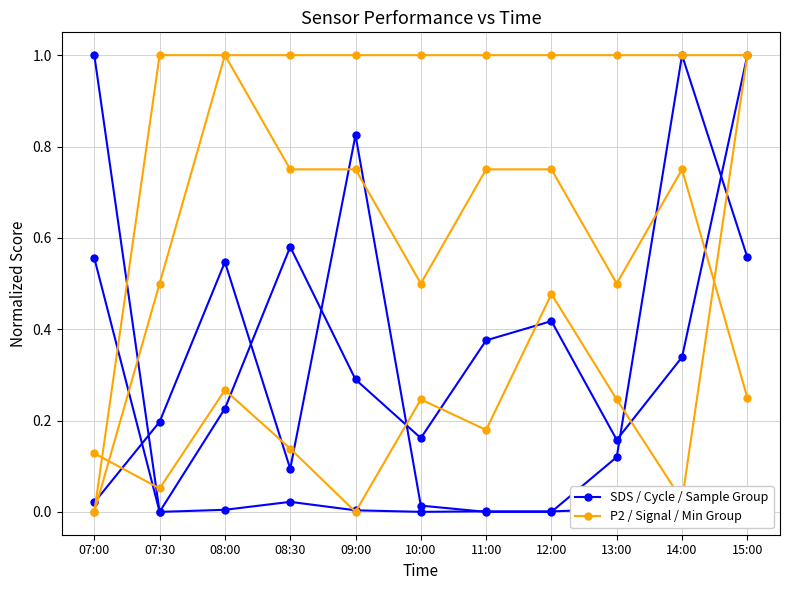

Rank the series at 07:00 from highest to lowest value.

SDS / Cycle / Sample Group, P2 / Signal / Min Group